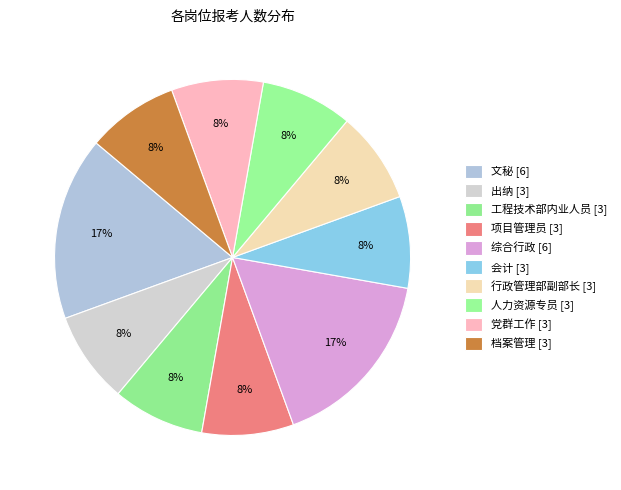

Approximately how many times larger is the value at 出纳 compared to 文秘?

0.5